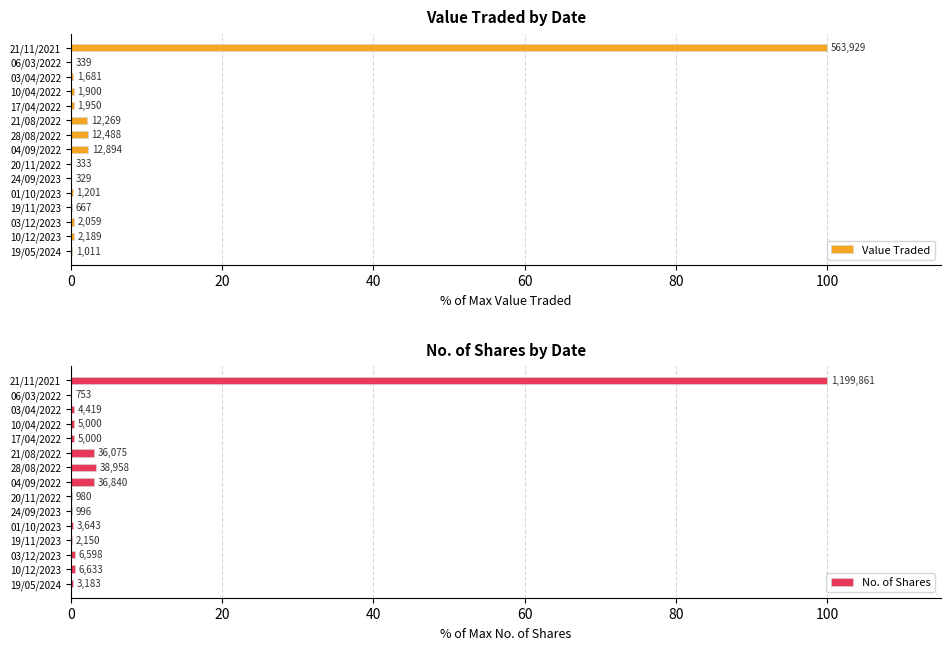

How many series are shown in this chart?

2